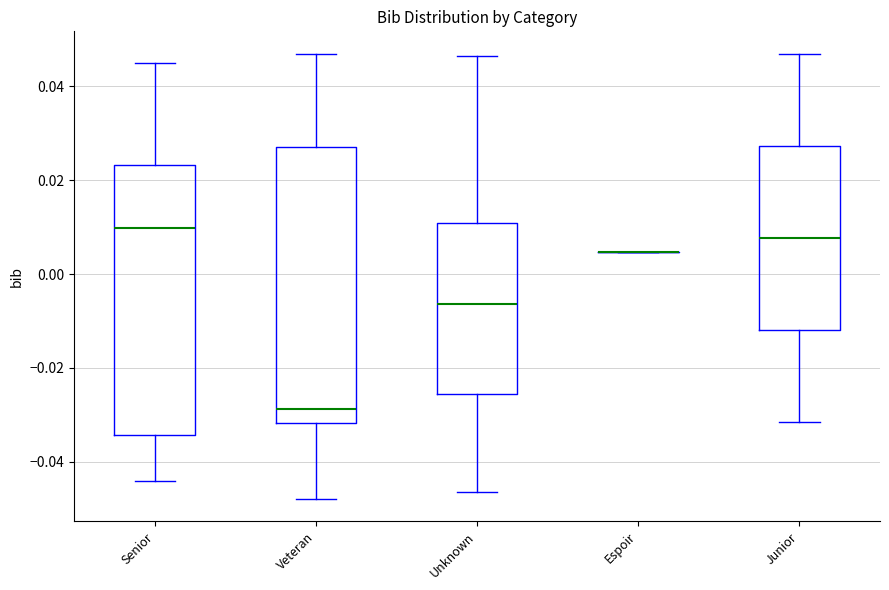

Reading left to right, transcribe this box plot: for each box, give where its median line is, the range the box spans, and where its two whiskers end, as read against the y-axis. The values are not printed on the chart, so give them approximately, as read against the axis.

Senior: median 0.010, box -0.034 to 0.024, whiskers -0.044 to 0.046
Veteran: median -0.028, box -0.032 to 0.028, whiskers -0.048 to 0.046
Unknown: median -0.006, box -0.026 to 0.010, whiskers -0.046 to 0.046
Espoir: box collapsed to a line at 0.004, whiskers 0.004 to 0.004
Junior: median 0.008, box -0.012 to 0.028, whiskers -0.032 to 0.046